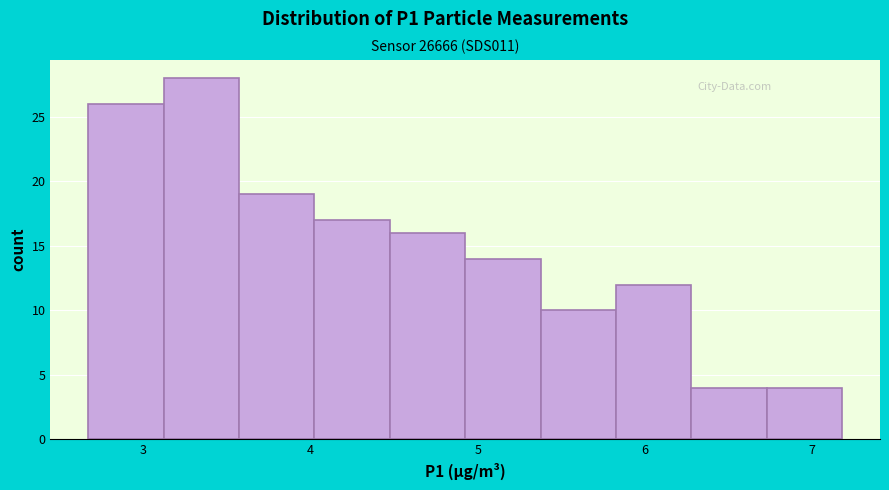

Reading left to right, transcribe this chart: for each bar, give the range it covers on the x-axis and its height. Neither the bar edges nor the heights are printed on the chart, so give them approximately, as read against the axes.

2.7 to 3.1: 26
3.1 to 3.6: 28
3.6 to 4.0: 19
4.0 to 4.5: 17
4.5 to 4.9: 16
4.9 to 5.4: 14
5.4 to 5.8: 10
5.8 to 6.3: 12
6.3 to 6.7: 4
6.7 to 7.2: 4